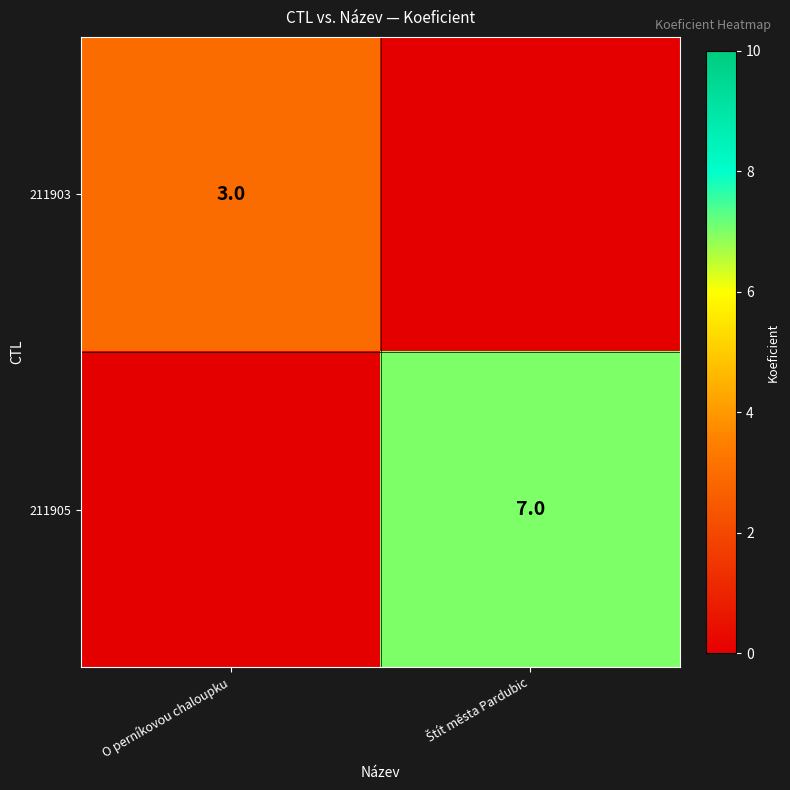

Is it true that 211903 equals 4 at O perníkovou chaloupku?

False